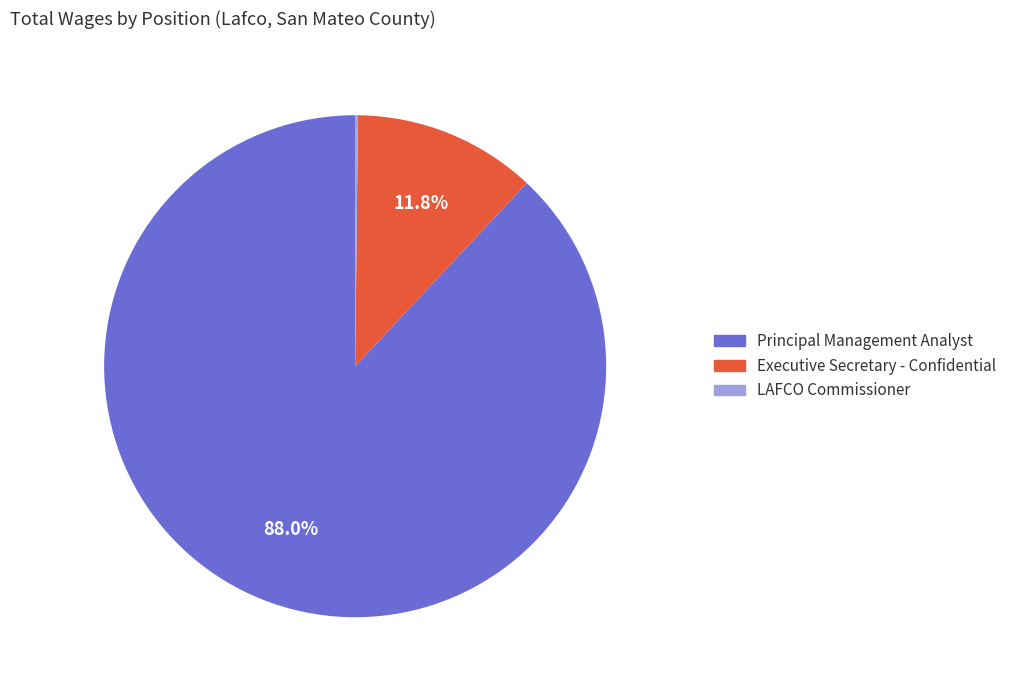

To the nearest percent, what is the difference between the Principal Management Analyst and Executive Secretary - Confidential slice percentages?

76%